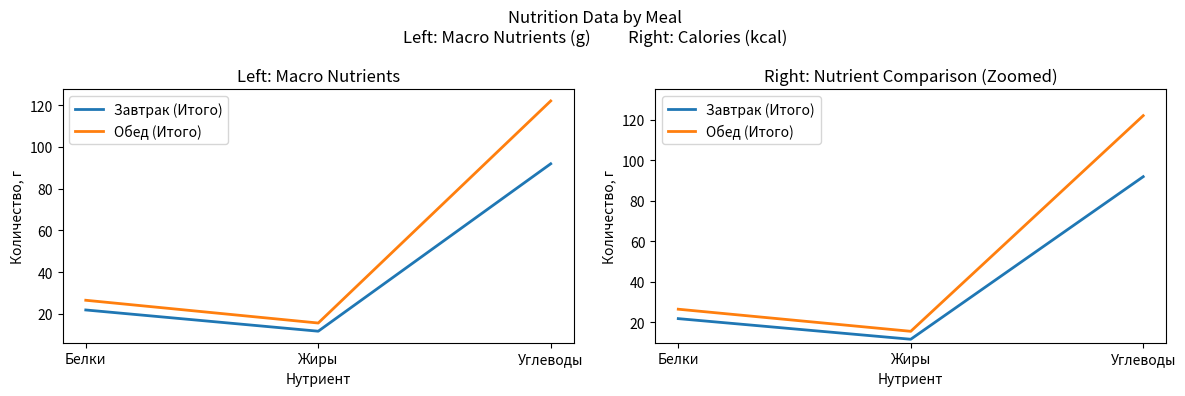

What is the sum of the Обед (Итого) values at Углеводы and Белки?

148.6